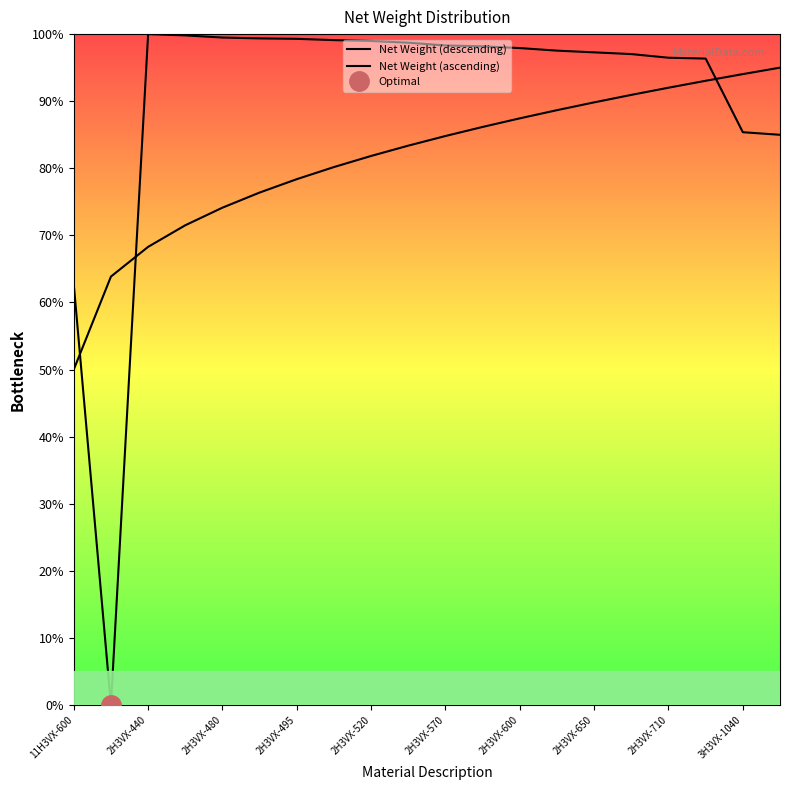

Is the value of Net Weight (ascending) at 2H3VX-710 greater than the value of Net Weight (descending) at 2H3VX-570?

No